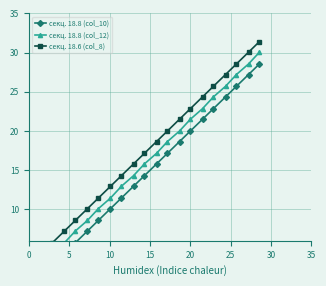

Is the value of секц. 18.6 (col_8) at 18 greater than the value of секц. 18.8 (col_12) at 10?

Yes